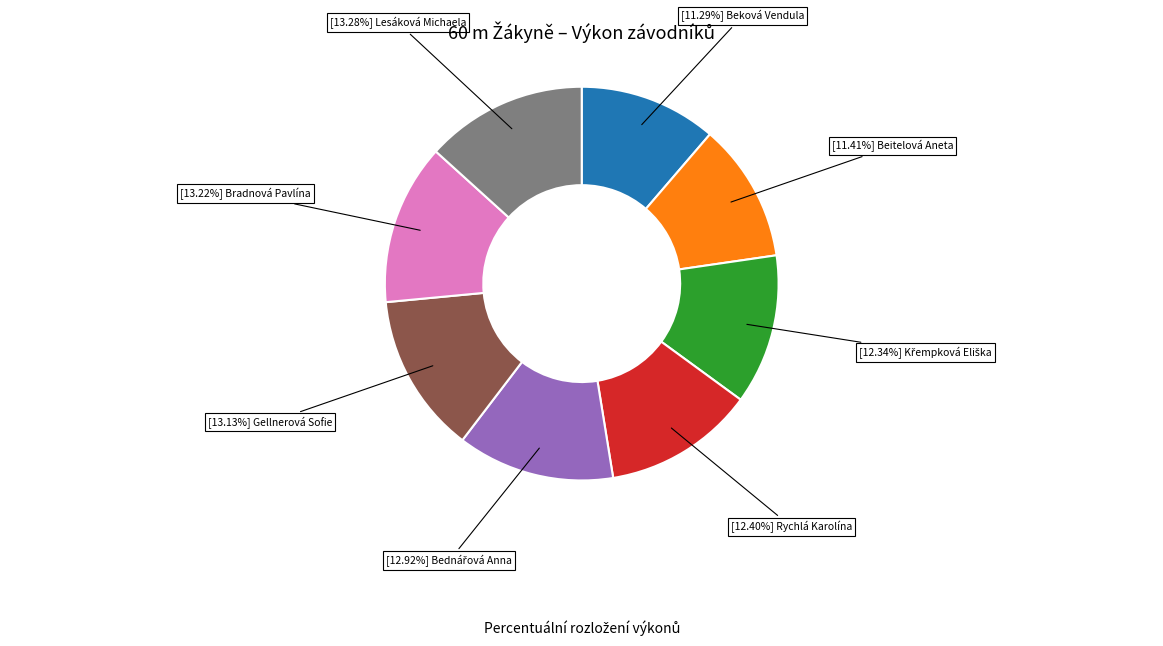

To the nearest percent, what is the average slice percentage?

12%